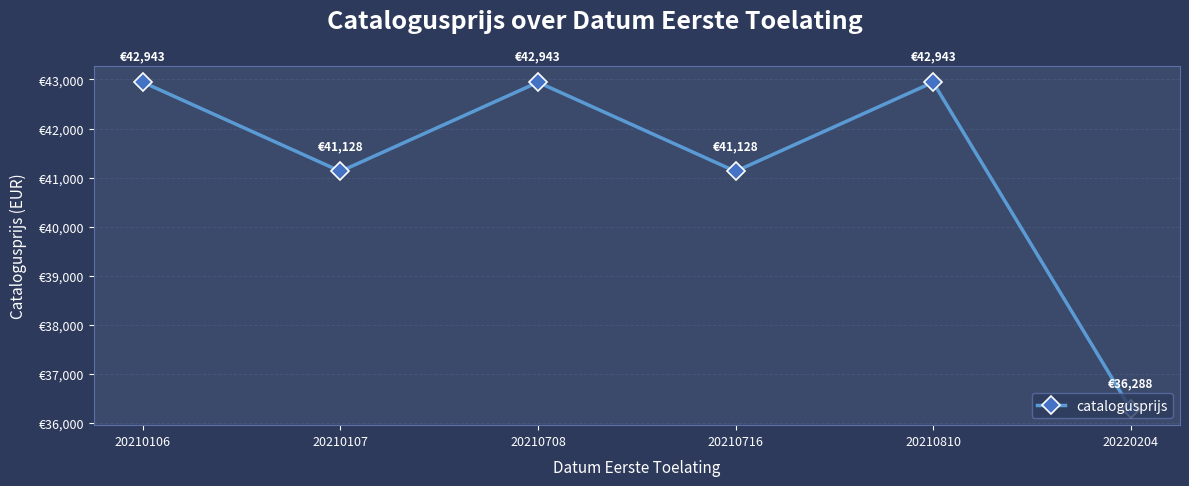

List the labels in order of value, smallest first.

20220204, 20210107, 20210716, 20210106, 20210708, 20210810